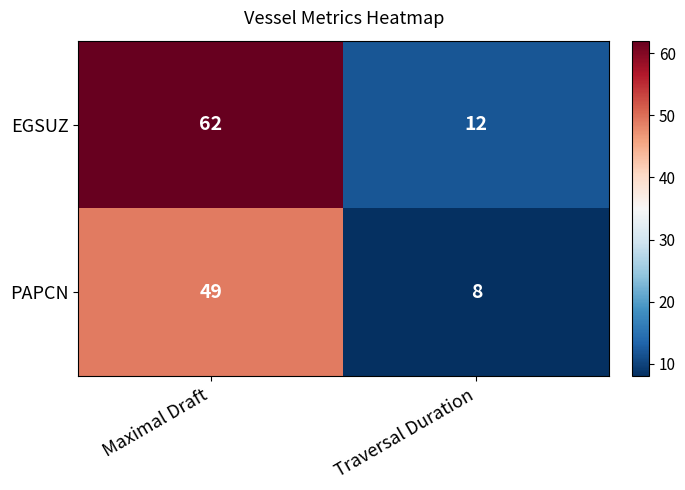

What is the spread (max minus min) of values at Maximal Draft?

13